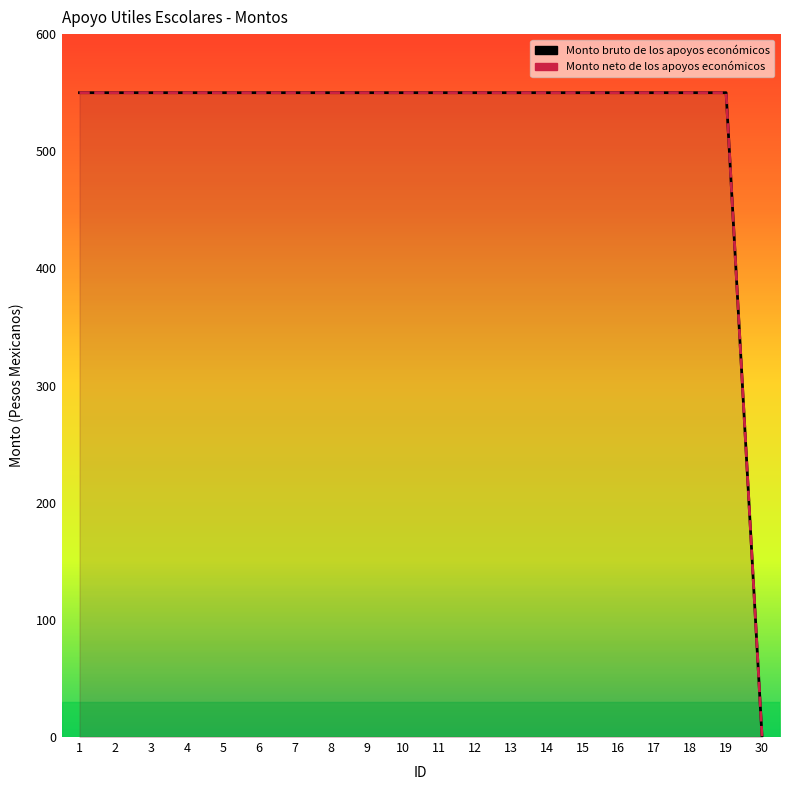

Reading left to right, list all the values displayed in this chart.

Monto bruto de los apoyos económicos: 550	550	550	550	550	550	550	550	550	550	550	550	550	550	550	550	550	550	550	0
Monto neto de los apoyos económicos: 550	550	550	550	550	550	550	550	550	550	550	550	550	550	550	550	550	550	550	0